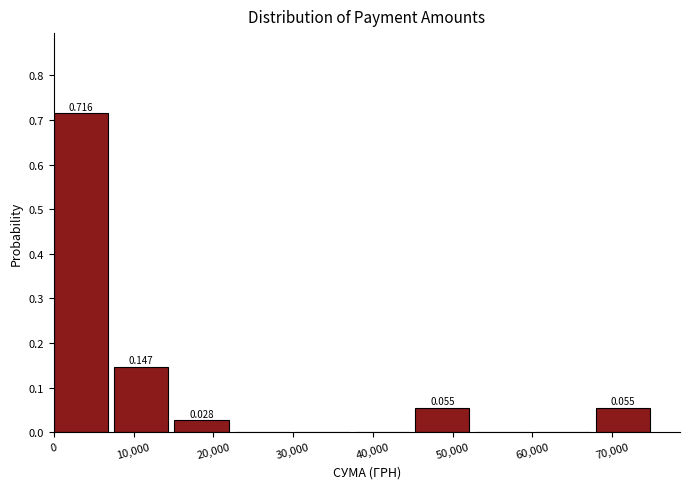

Which range on the x-axis has the tallest bar?

0 to 8000